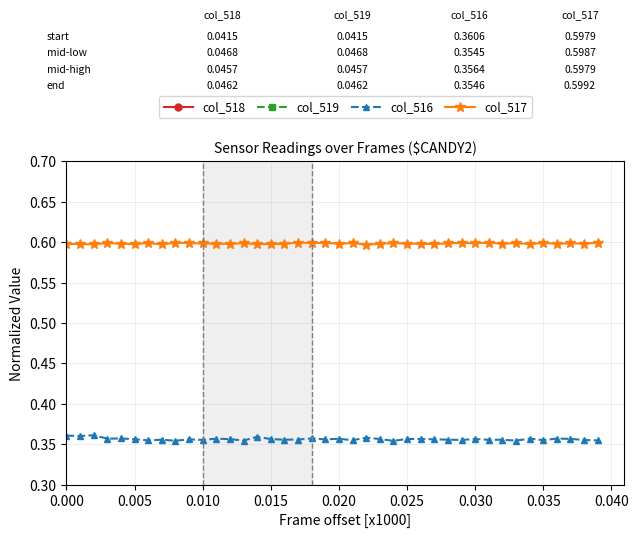

True or false: col_517 and col_516 cross at least once.

False